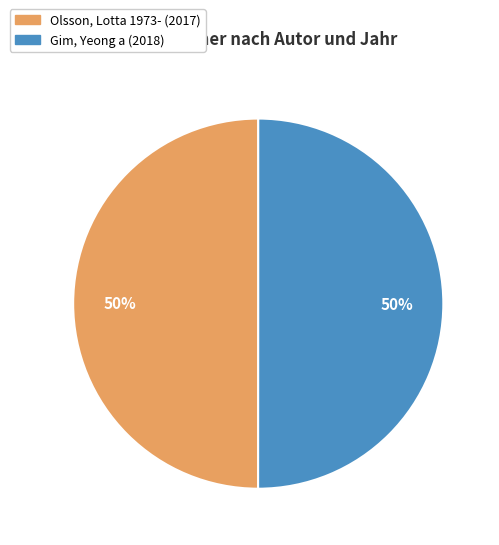

Is the sum of Olsson, Lotta 1973- and Gim, Yeong a greater than half?

Yes